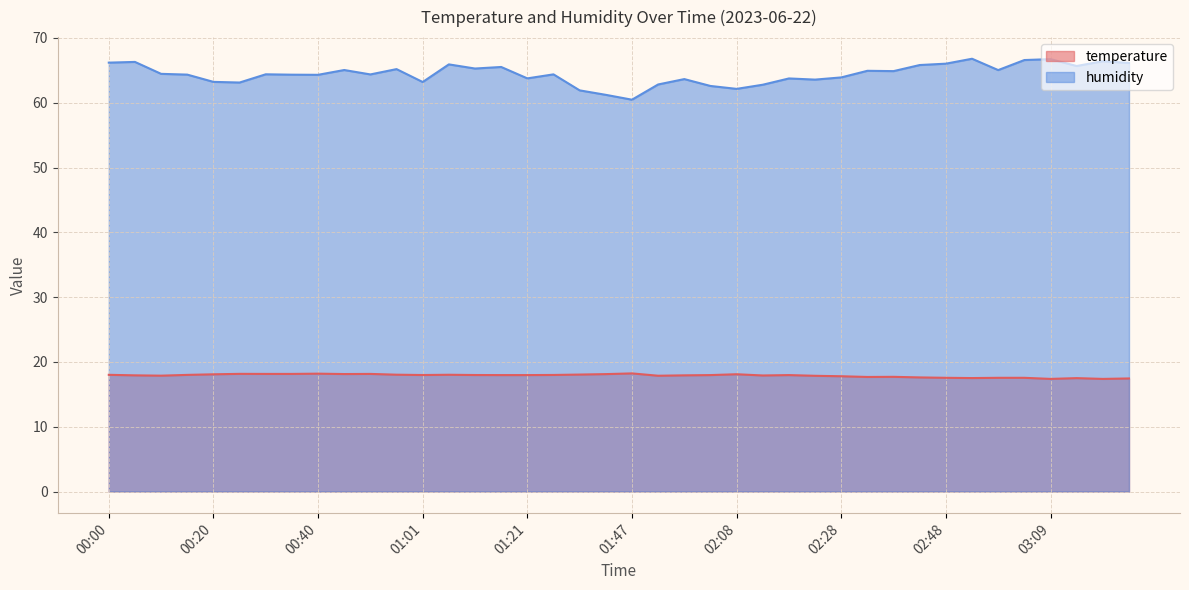

What is the approximate value of temperature at 02:08?

18.1